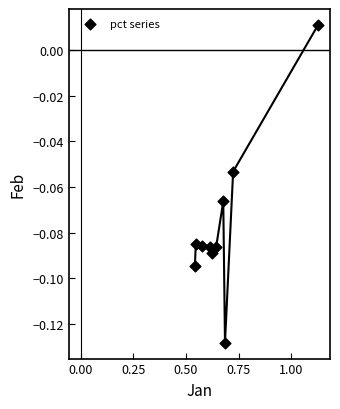

What is the range of X values (max minus min)?

0.6